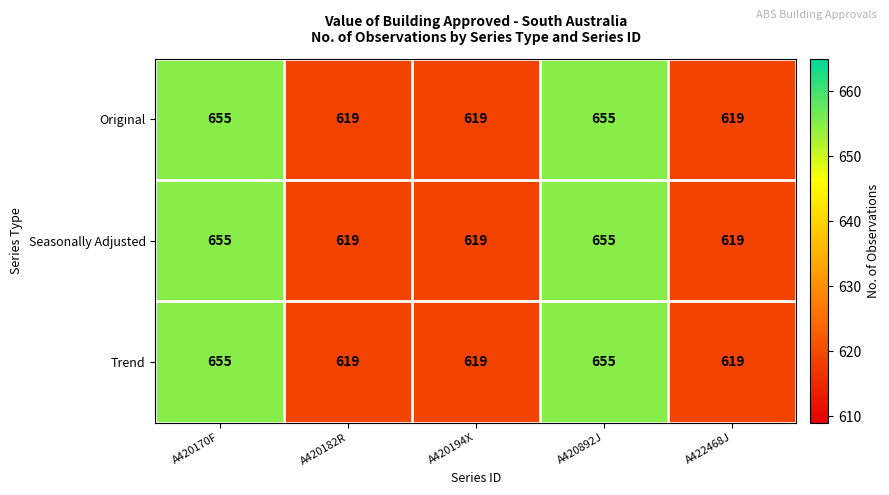

Reading left to right, what are all the values shown in this chart?

Original: 655	619	619	655	619
Seasonally Adjusted: 655	619	619	655	619
Trend: 655	619	619	655	619